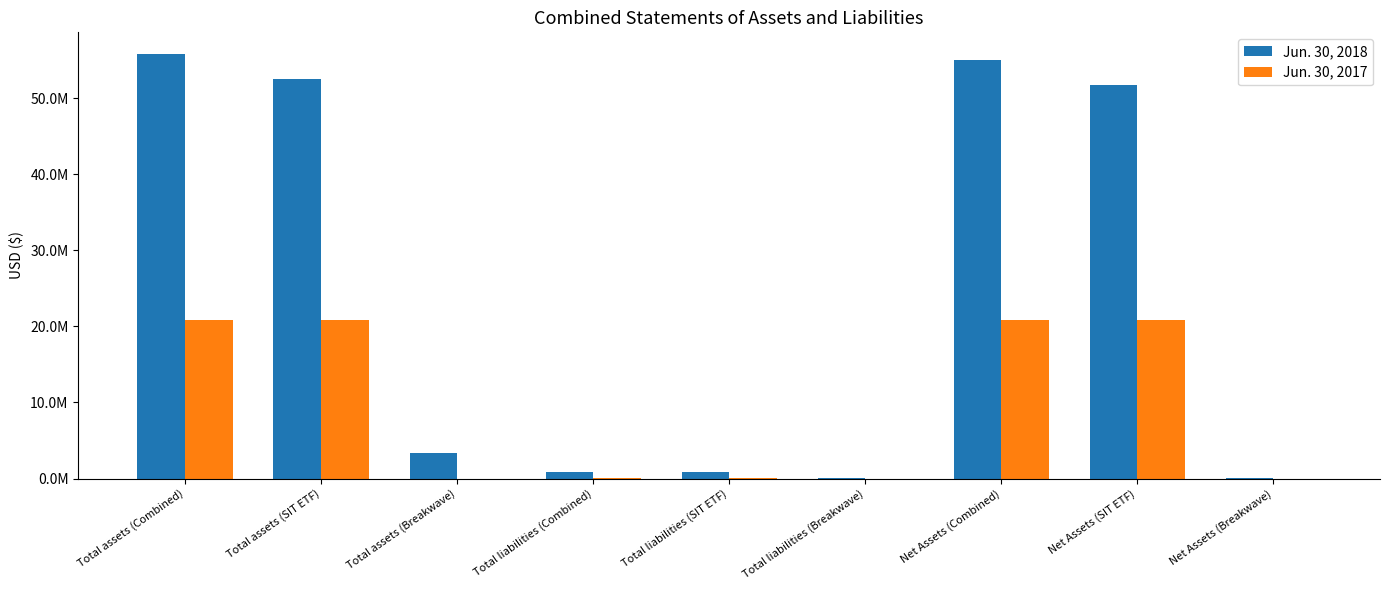

Are the bars grouped side by side (vs. stacked)?

Yes